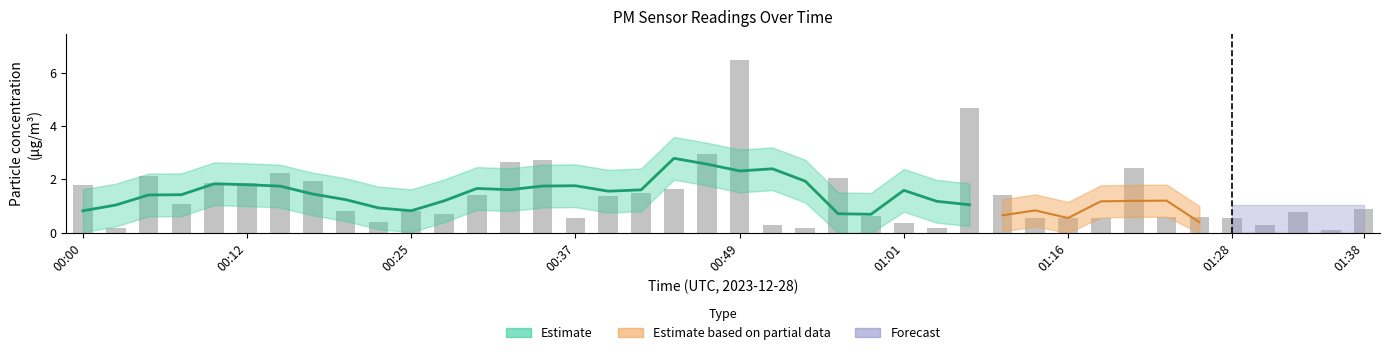

True or false: the data shows 0.2 at 01:01.

False